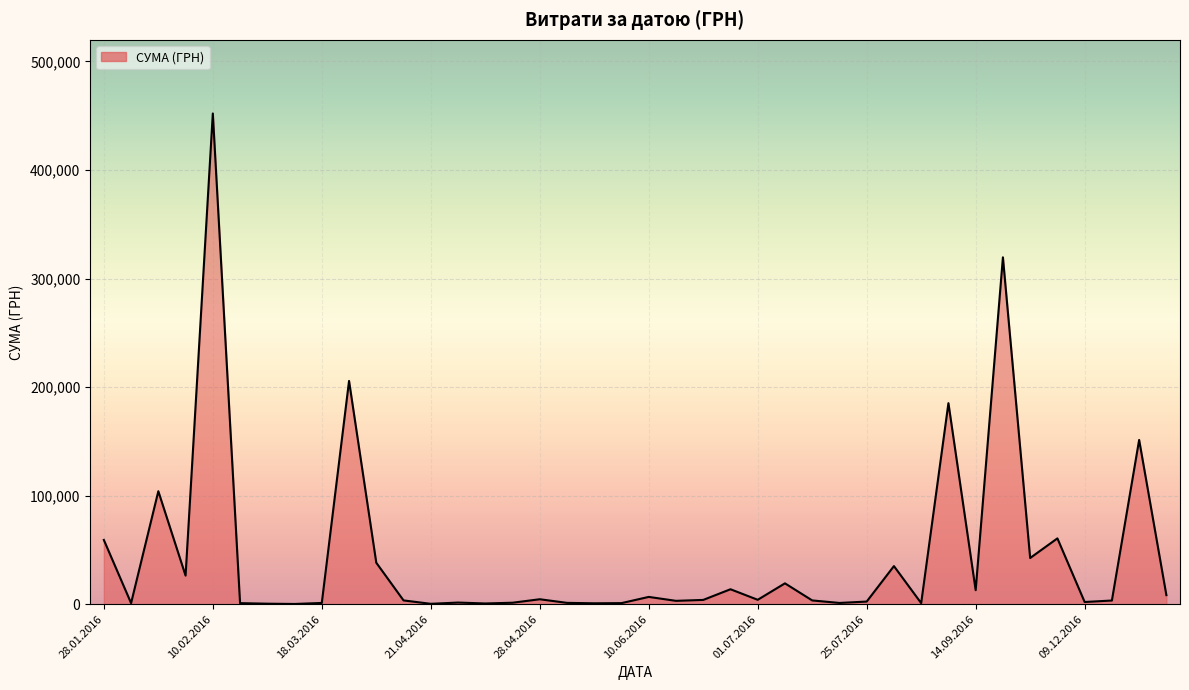

What is the maximum value shown in the chart?

452100.0